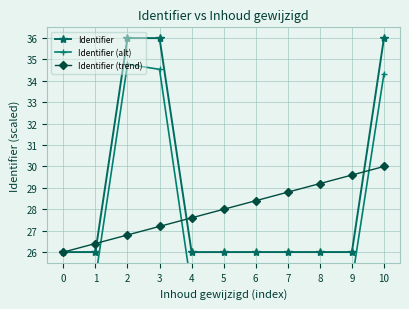

In Identifier, how many points are lower than both neighbors (excluding endpoints)?

2